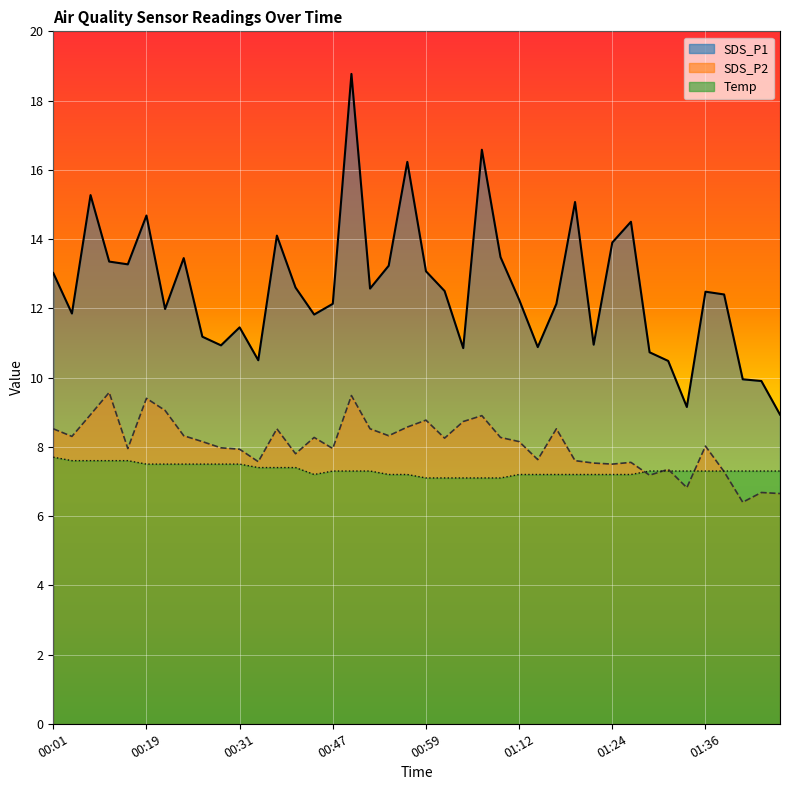

True or false: SDS_P1 and SDS_P2 intersect in this chart.

False